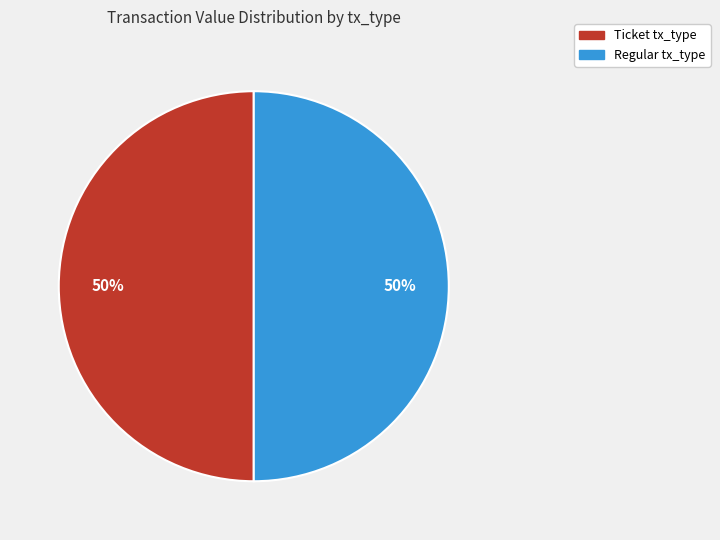

To the nearest percent, what is the average slice percentage?

50%